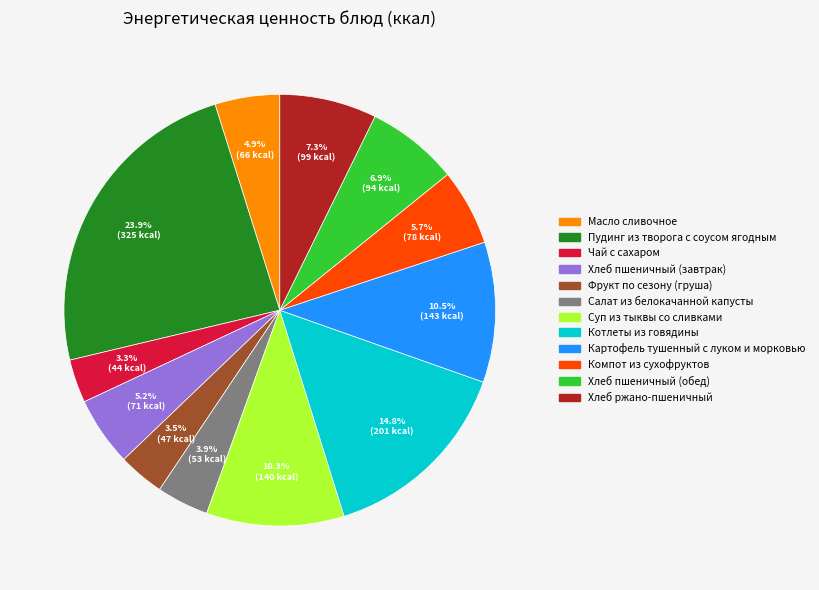

The Хлеб пшеничный (обед) slice represents 7% of the pie. True or false?

True